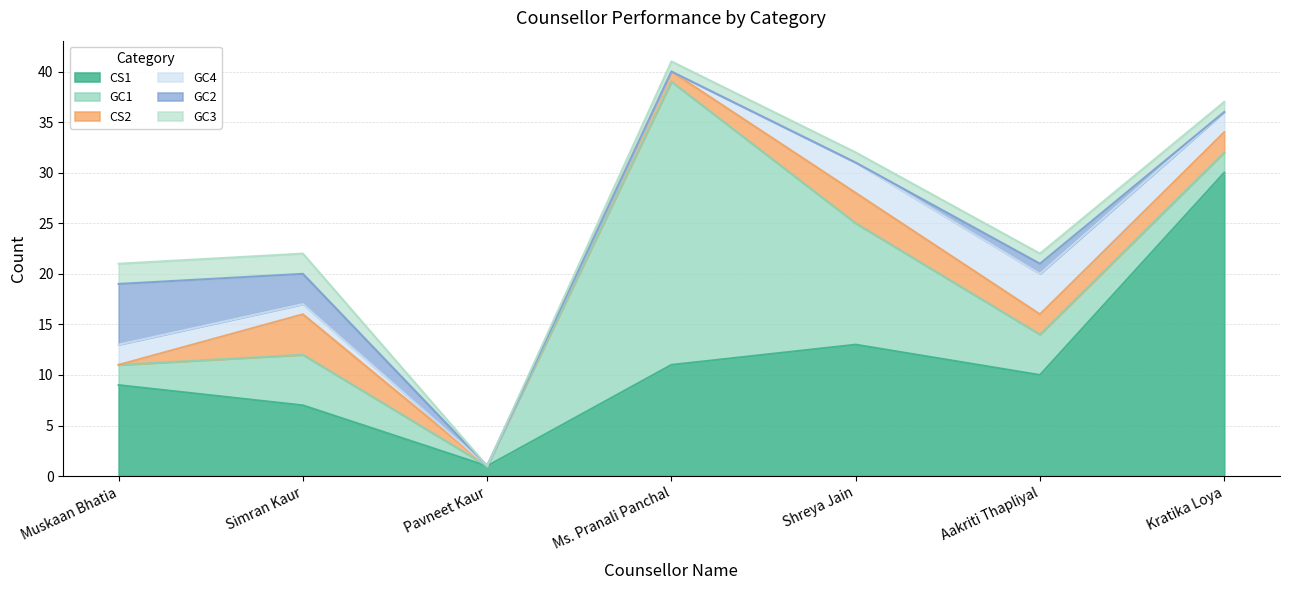

What is the difference between the maximum and minimum values in the CS1 series?

29